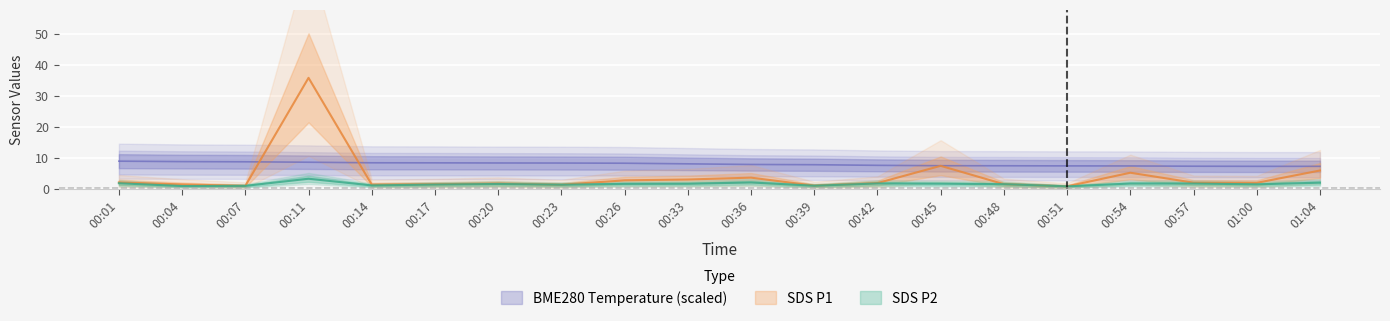

Is it true that SDS_P2 equals 1.1 at 00:07?

True